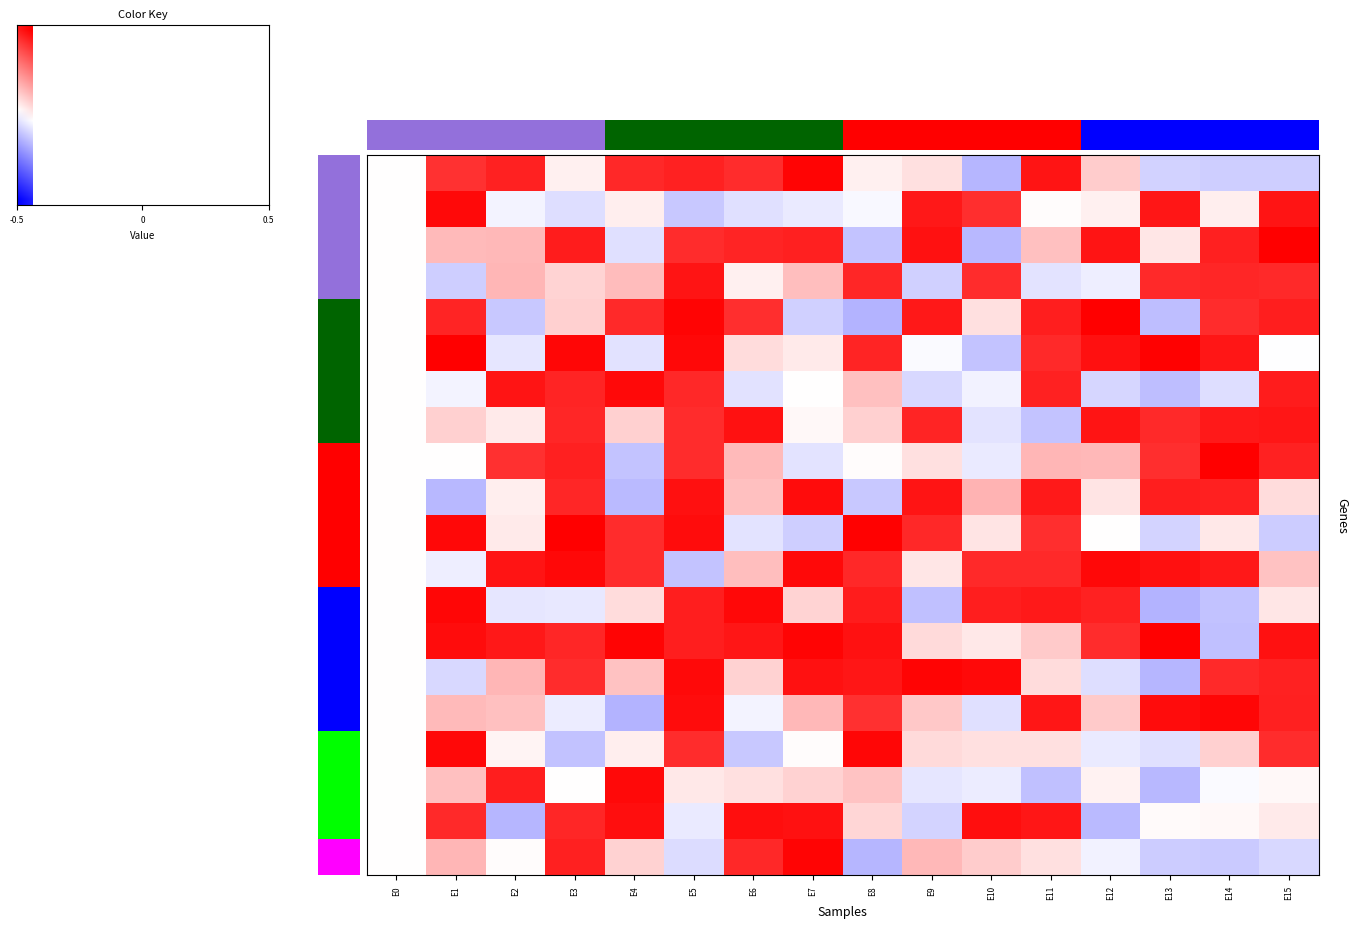

At how many categories does at least one series exceed 0?

16